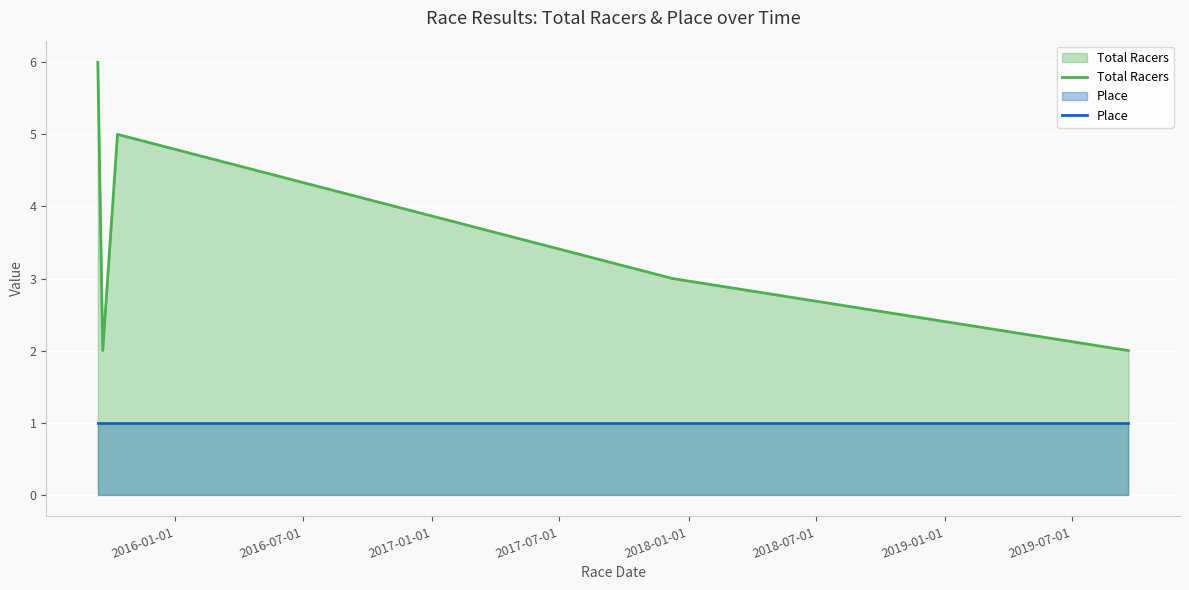

How many distinct data groups are displayed?

2